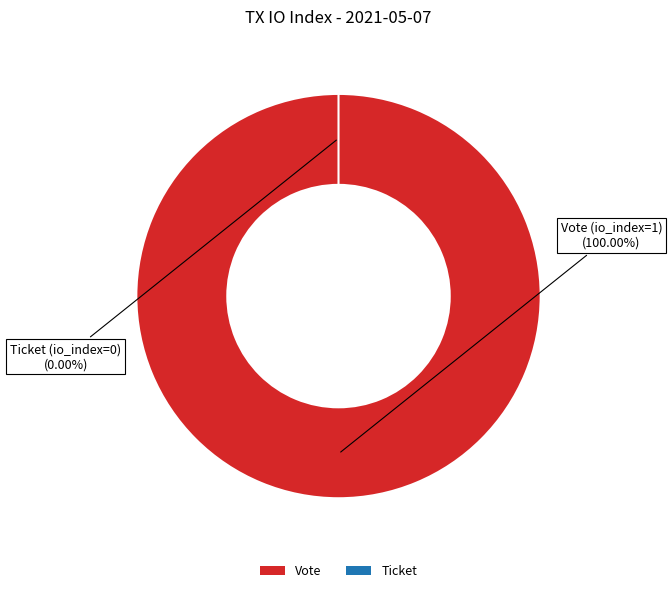

Which has a higher value, Vote (io_index=1) or Ticket (io_index=0)?

Vote (io_index=1)